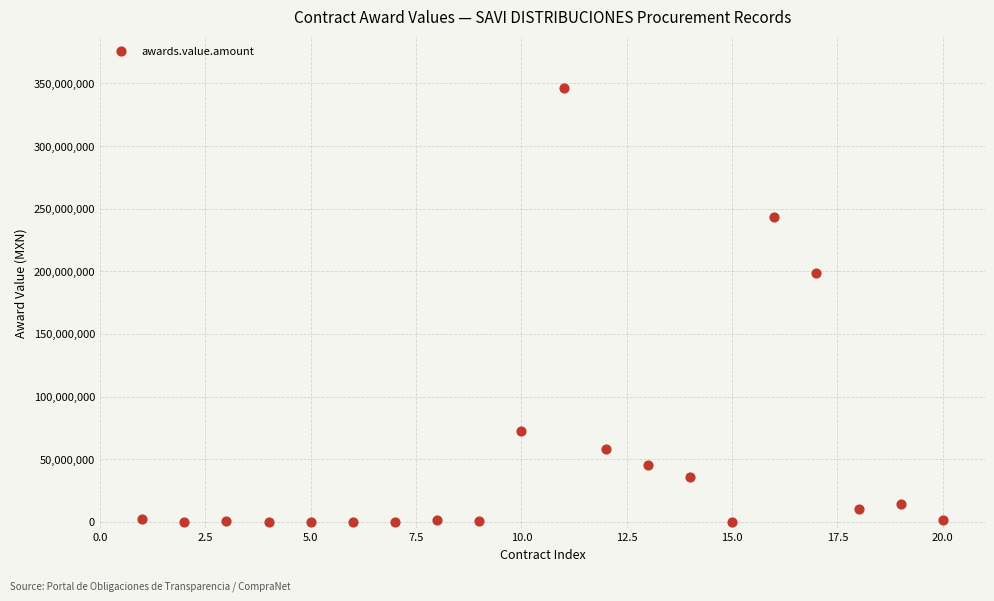

What Y value in the scatter plot is closest to 172977691?

198585536.9